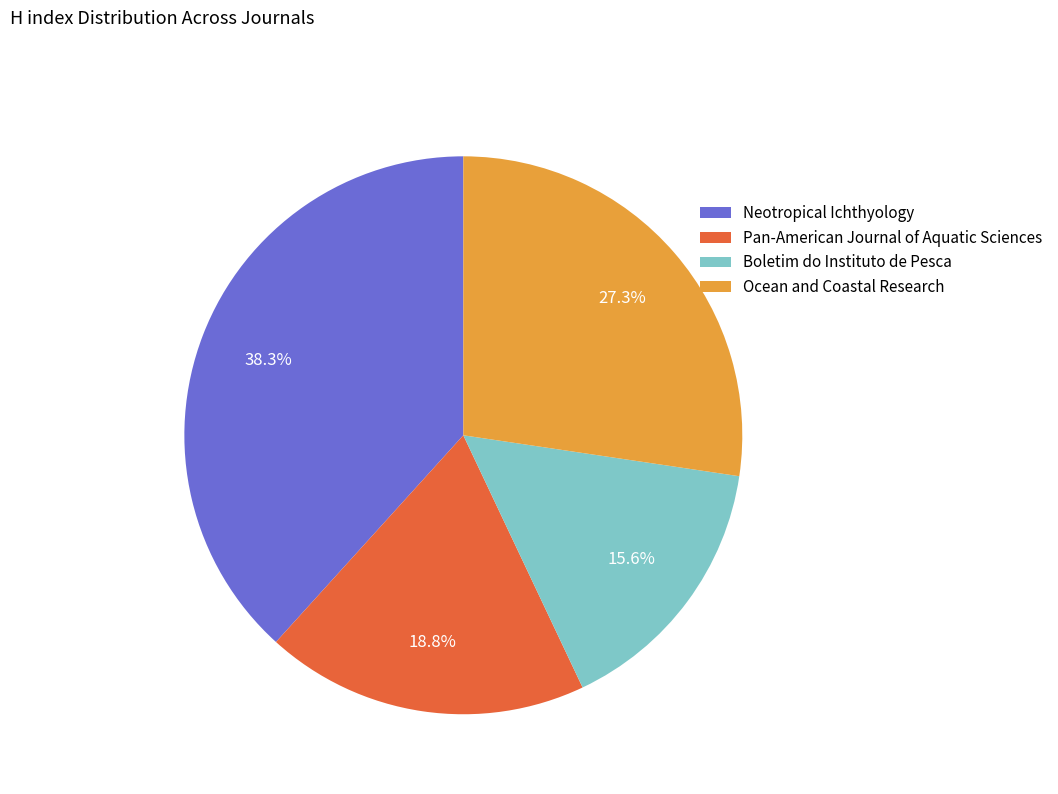

To the nearest percent, what portion does Neotropical Ichthyology represent?

38%